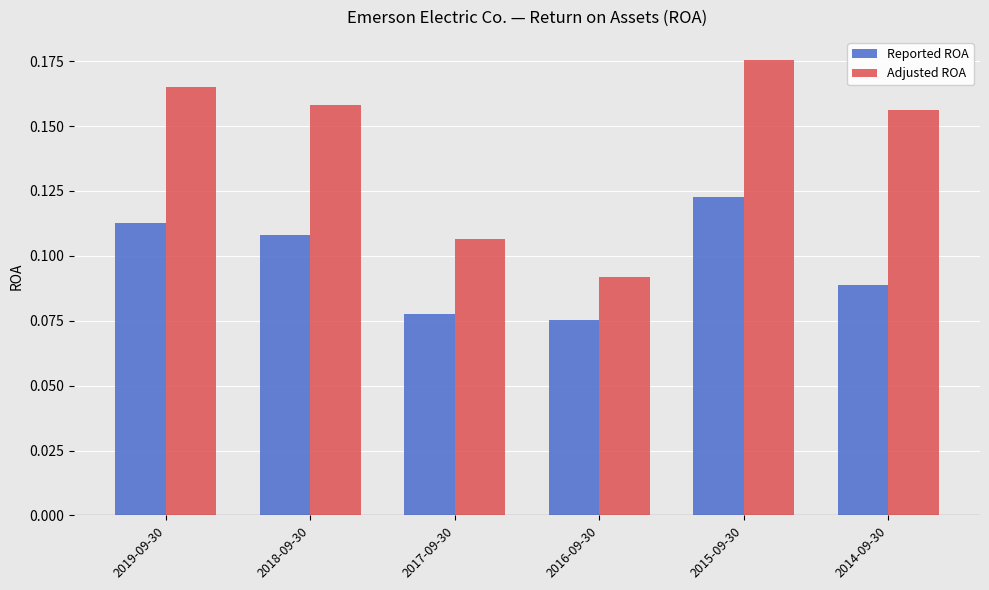

Is the value of Adjusted ROA at 2014-09-30 greater than the value of Reported ROA at 2018-09-30?

Yes